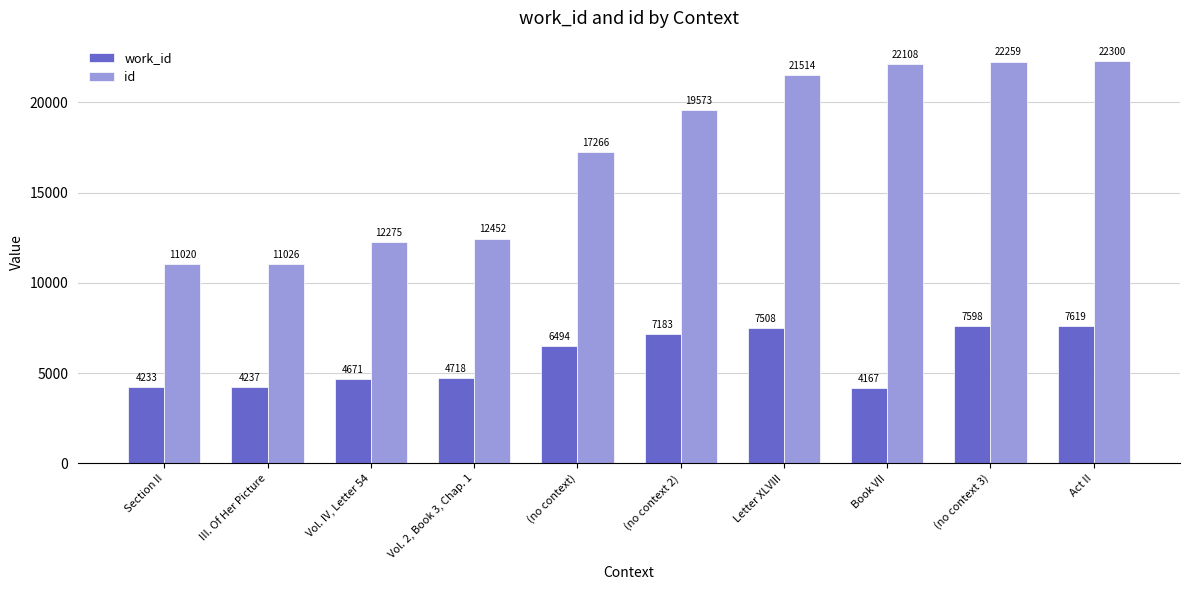

What is the difference between the highest and lowest values at Letter XLVIII?

14006